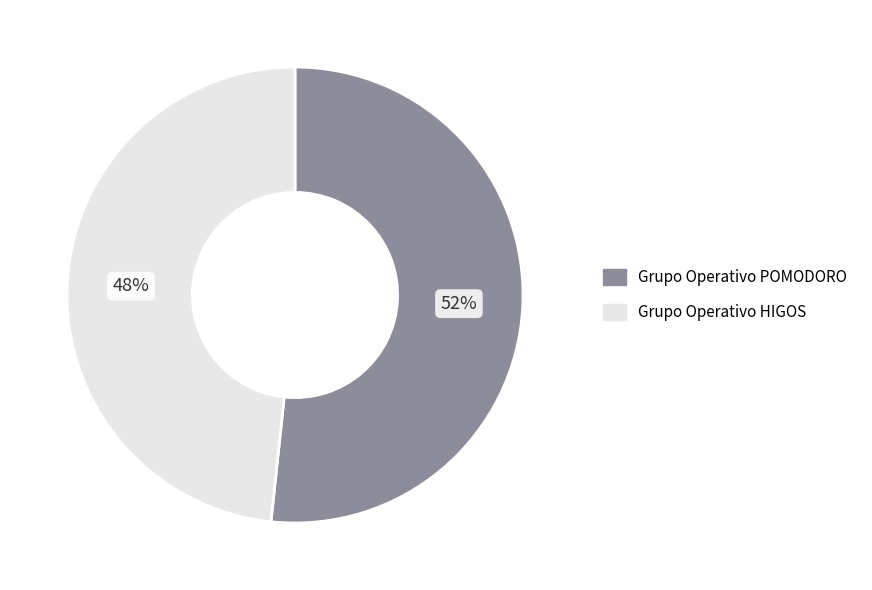

Does any single category account for the majority?

Yes